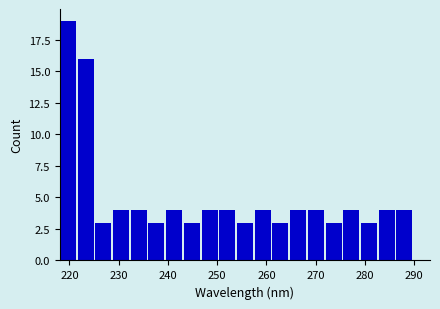

Around what value on the x-axis is the tallest bar? Give the approximate position of its centre, as read against the axis.

220